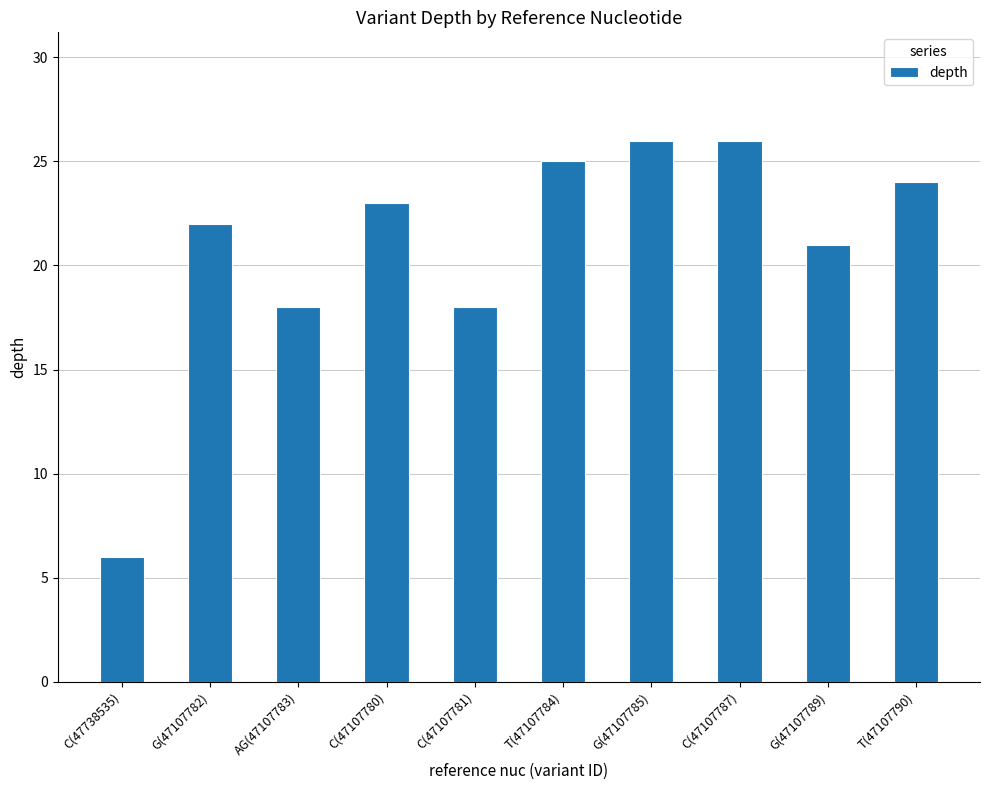

What is the sum of all values?

209